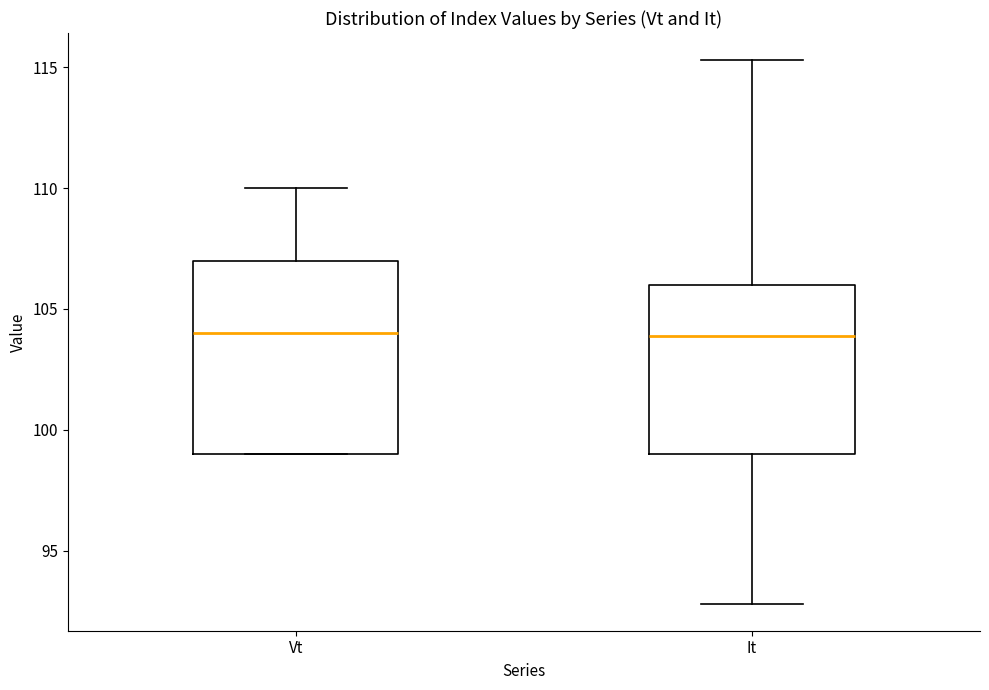

Reading left to right, read every box against the y-axis: the position of its median line, the range the box covers, and the ends of its whiskers. The values are not printed on the chart, so give them approximately, as read against the axis.

Vt: median 104.0, box 99.0 to 107.0, whiskers 99.0 to 110.0
It: median 104.0, box 99.0 to 106.0, whiskers 93.0 to 115.5